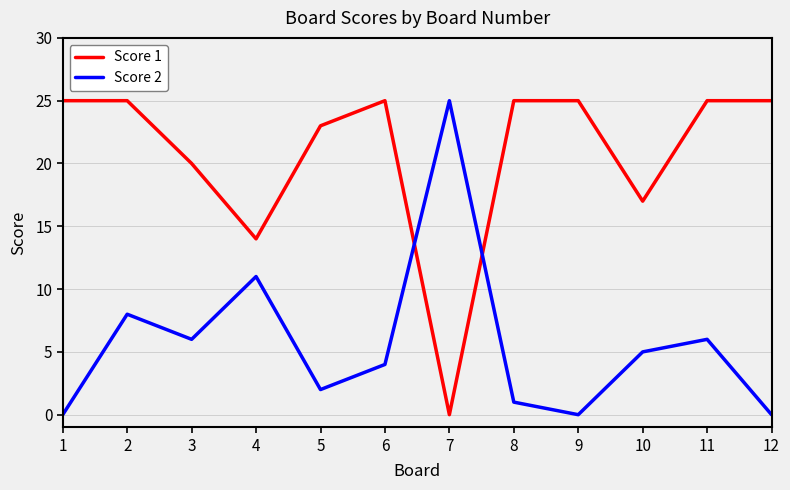

What is the difference between the second highest and second lowest values in the Score 2 series?

11